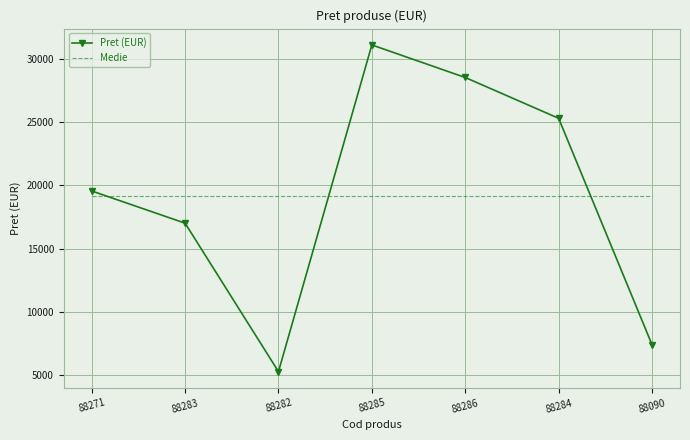

List the labels in order of Pret (EUR) value, largest first.

88285, 88286, 88284, 88271, 88283, 88090, 88282